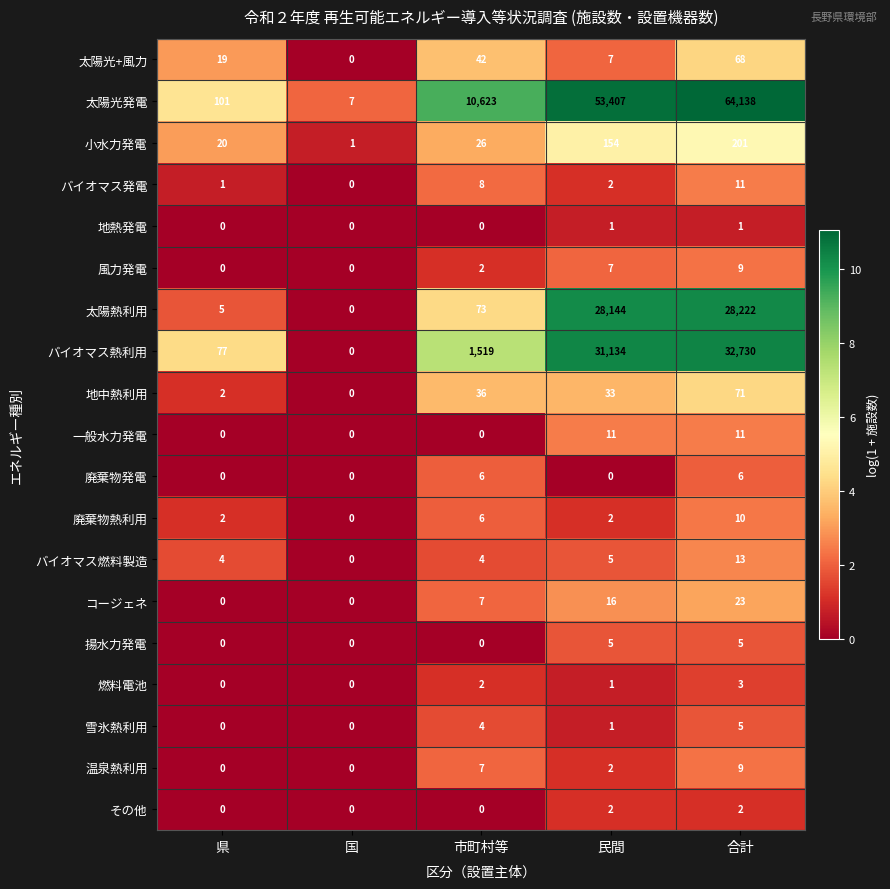

How many 地熱発電 values are between 0 and 1?

5